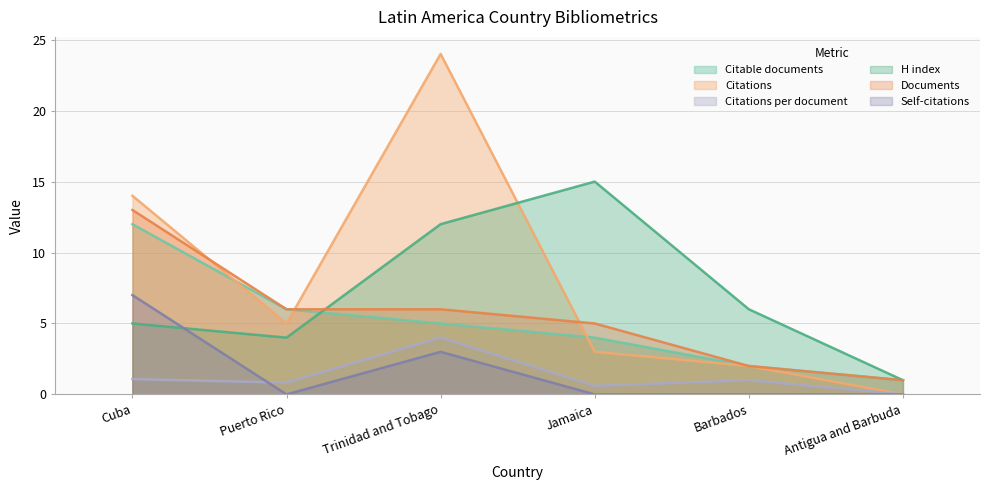

At which category does the chart reach its peak across all series?

Trinidad and Tobago